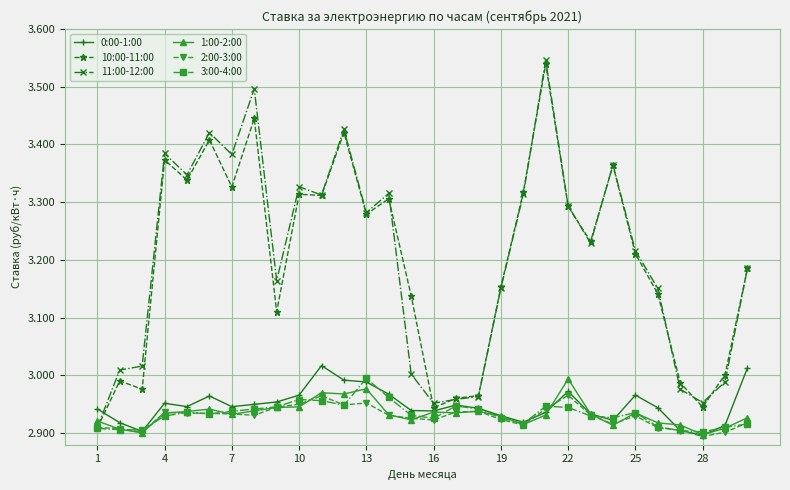

Which series has the widest spread of values?

11:00-12:00